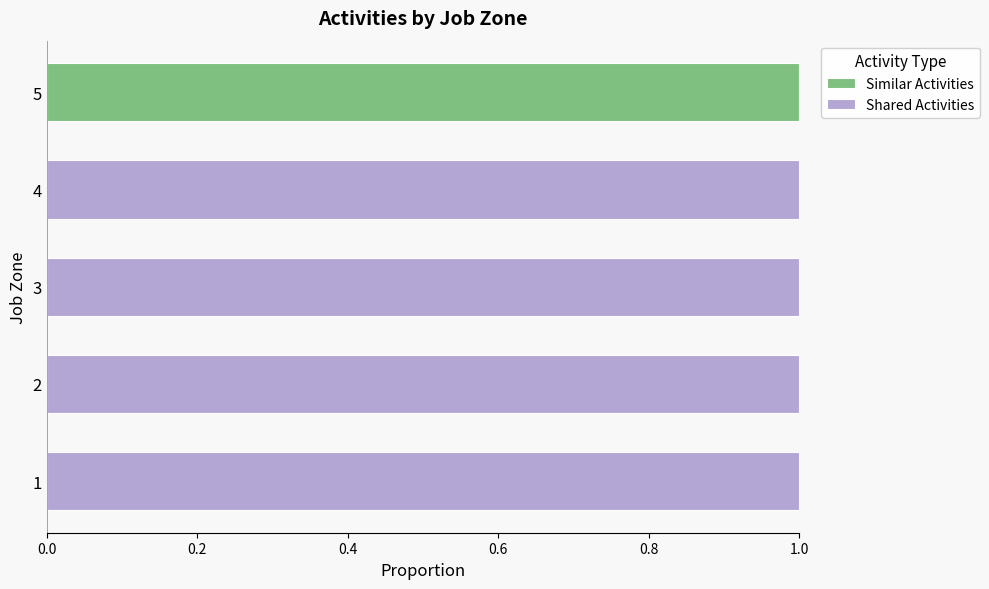

Is it true that Similar Activities equals 1 at 3?

False